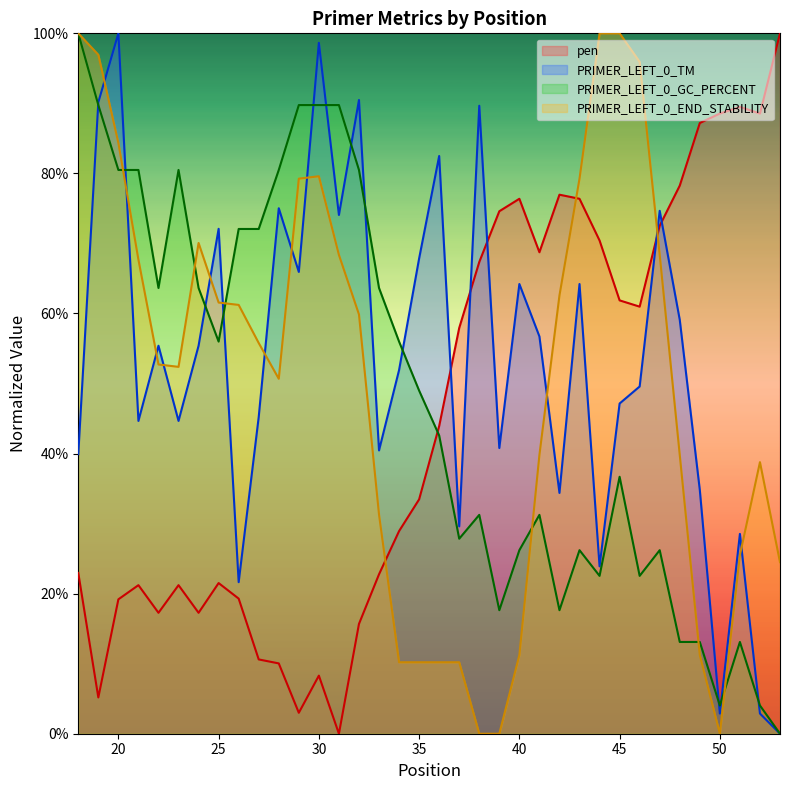

Which series has the largest range (max minus min)?

pen